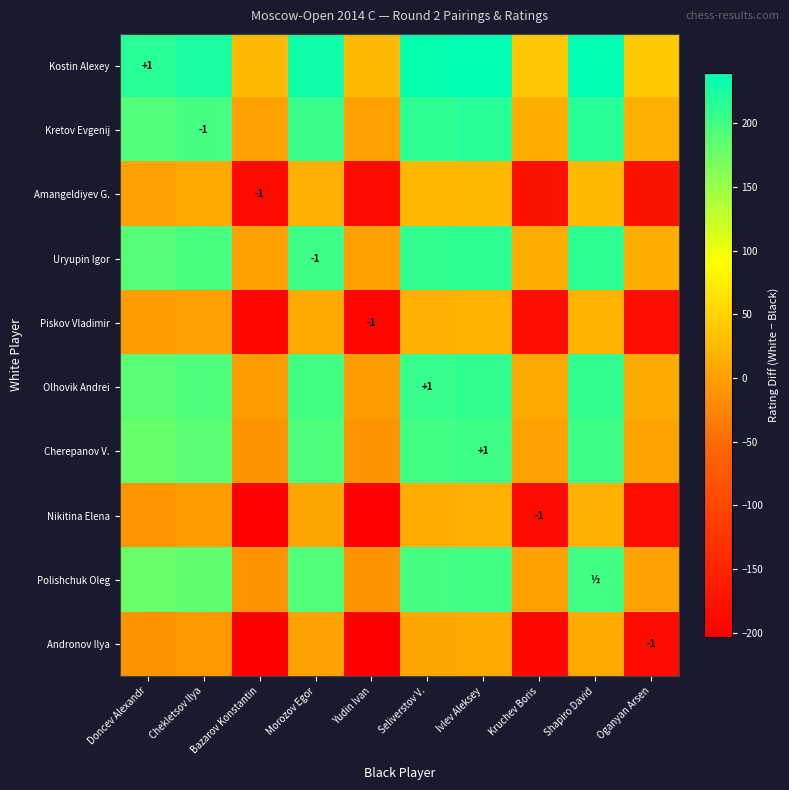

The value of Nikitina Elena at Kruchev Boris is -2. True or false?

False